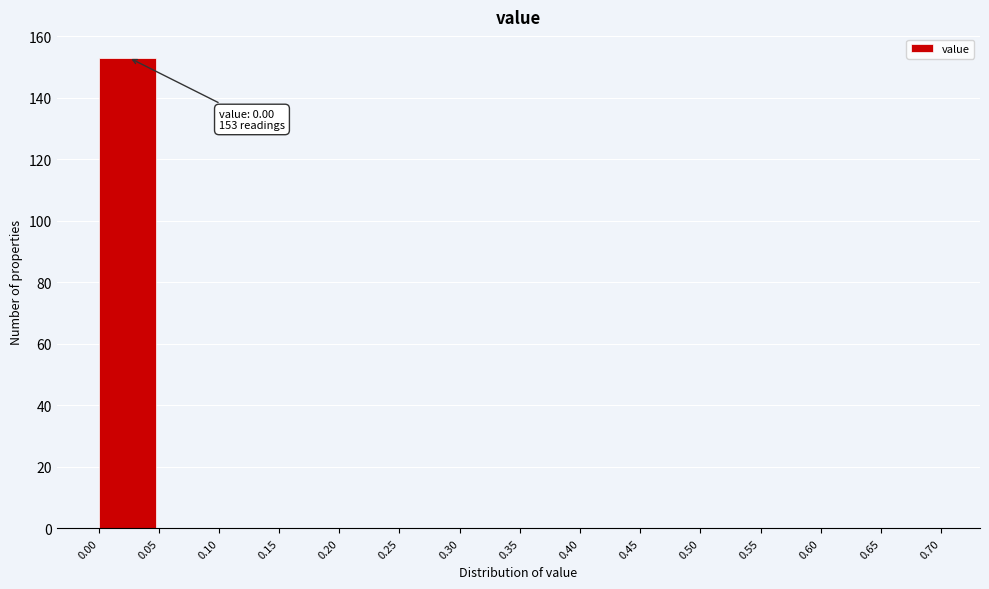

Over which range of the x-axis is the bar tallest?

0.00 to 0.05